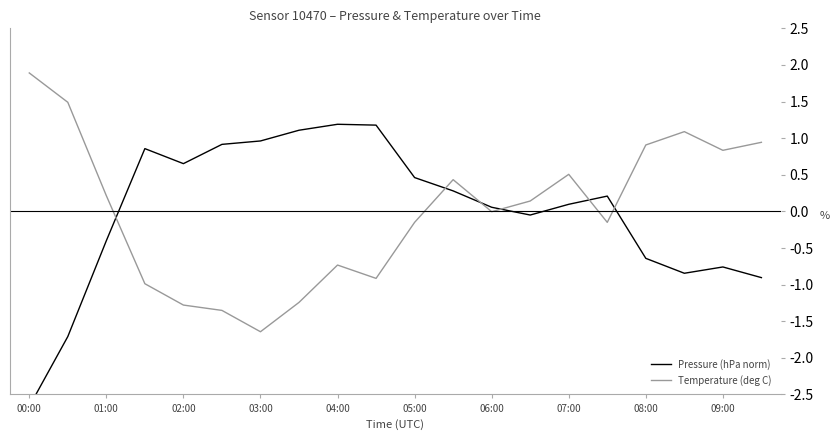

What is the difference between the second highest and second lowest values in the Pressure (hPa norm) series?

2.9